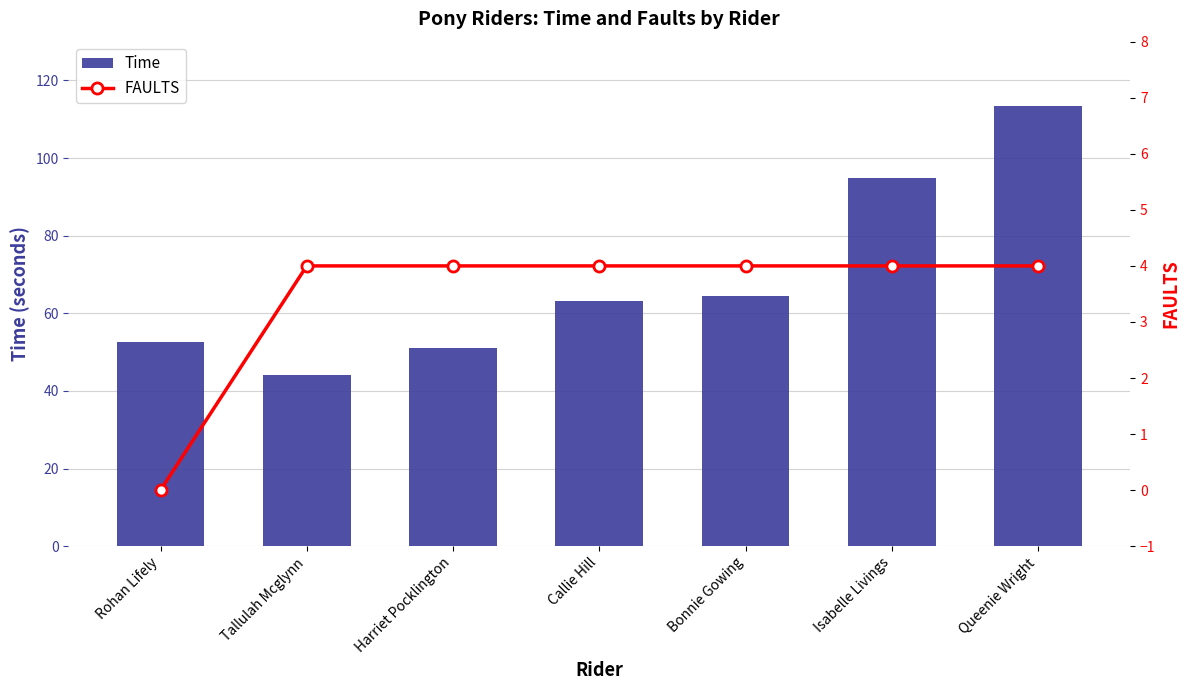

Count the number of data series in this chart.

2